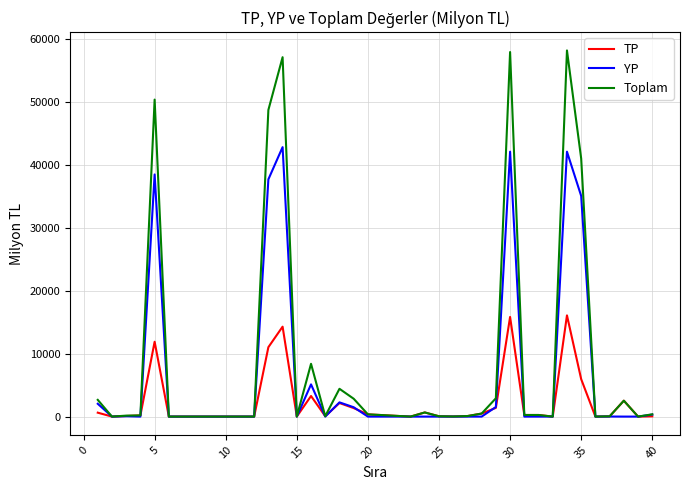

Which series has the largest range (max minus min)?

Toplam